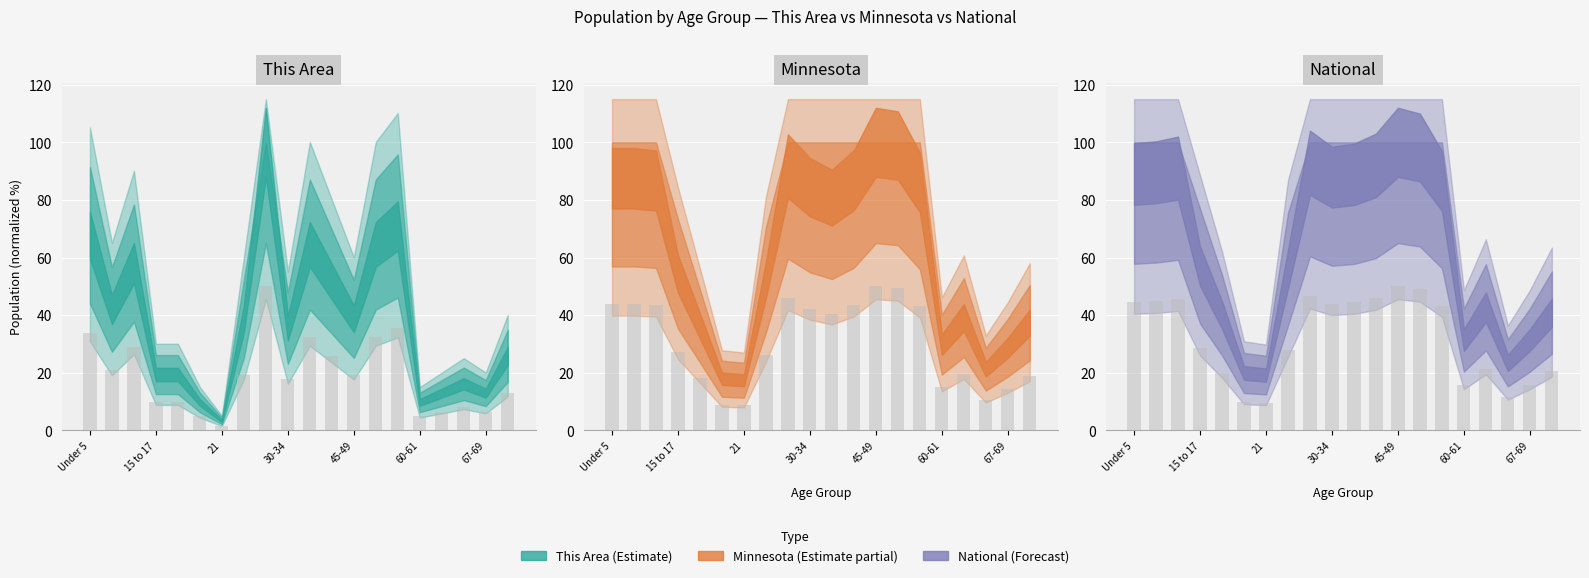

Rank the series at 35-39 from lowest to highest value.

This Area, Minnesota, National